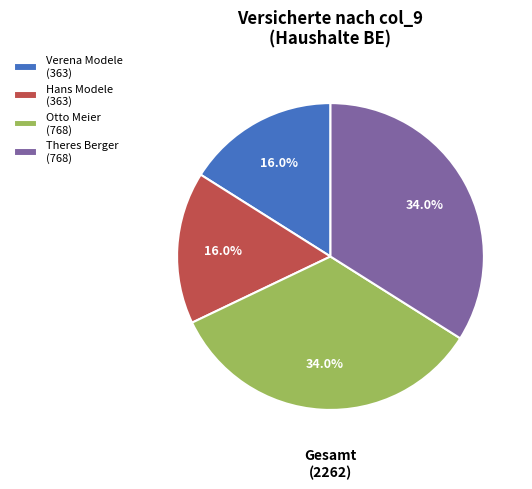

Between Otto Meier (768) and Hans Modele (363), which is larger?

Otto Meier (768)